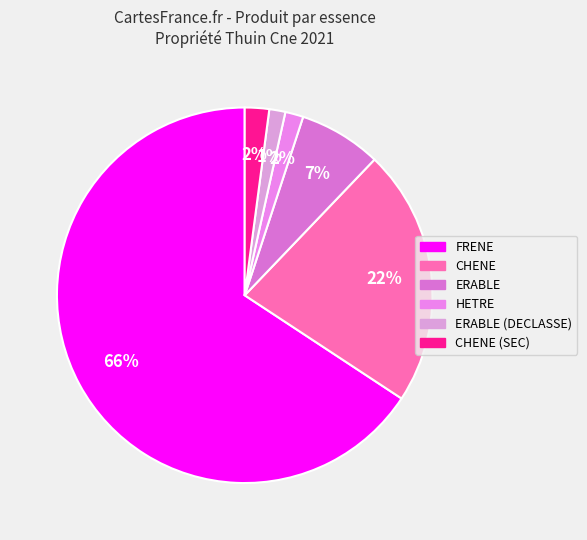

What is the ratio of the value at CHENE to the value at FRENE?

0.3